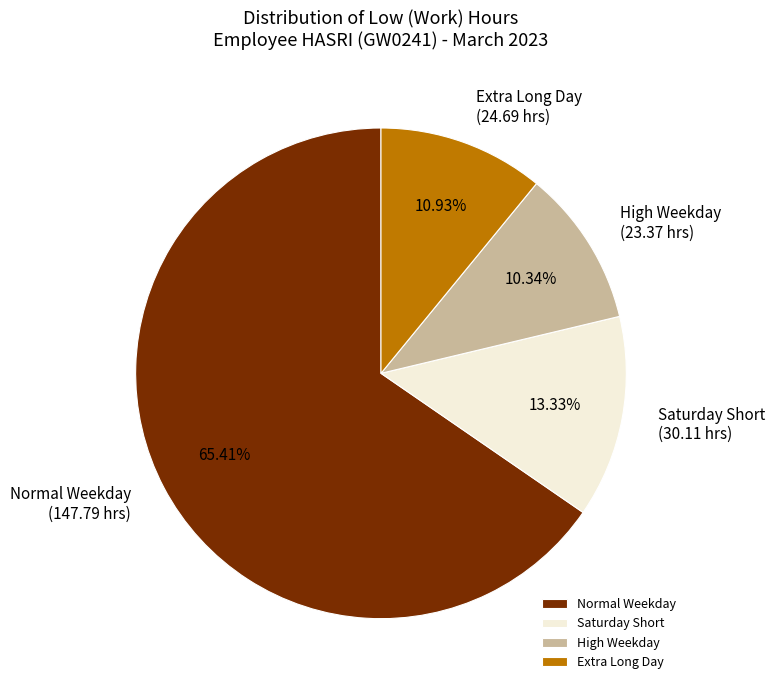

Which slice represents more than half of the pie?

Normal Weekday